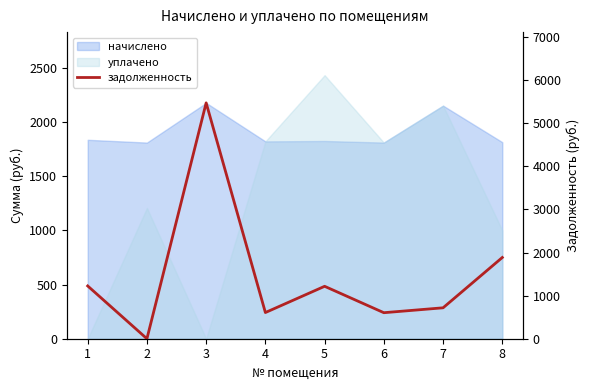

What is the difference between the values at 4 and 3?

4864.6